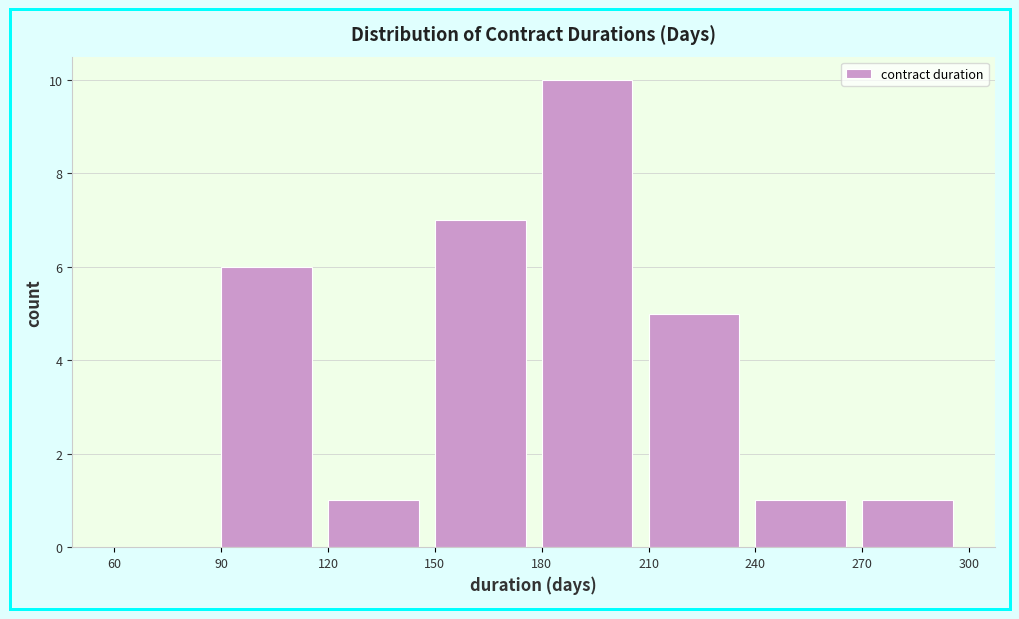

Over which range of the x-axis is the bar tallest?

180 to 210